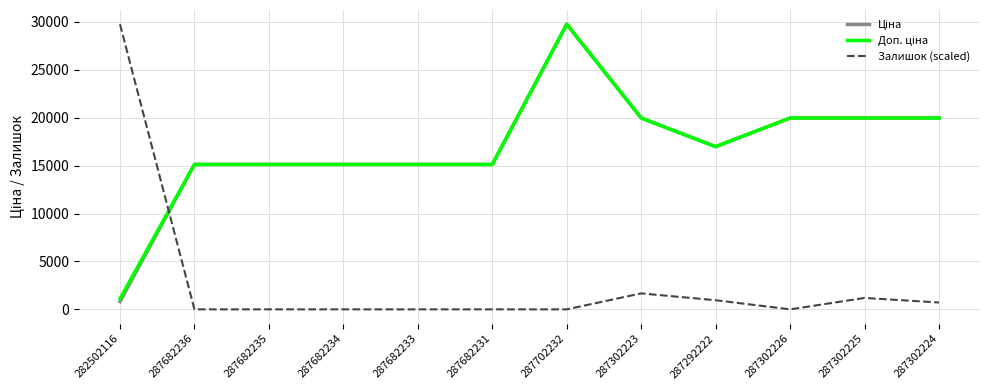

Does the chart have visible grid lines?

Yes